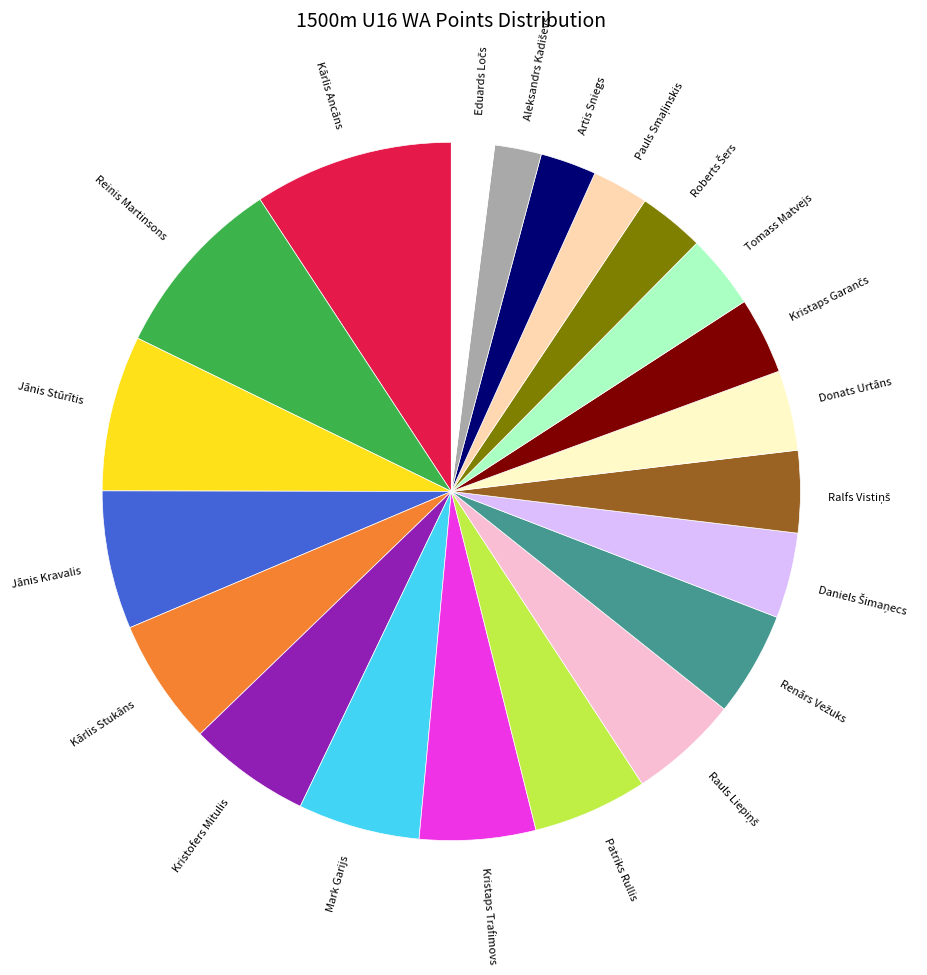

Count the number of slices in the pie.

21